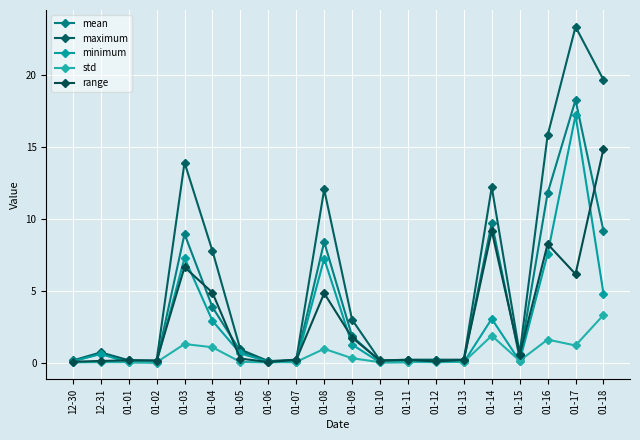

What are all the series names shown in the legend?

mean, maximum, minimum, std, range